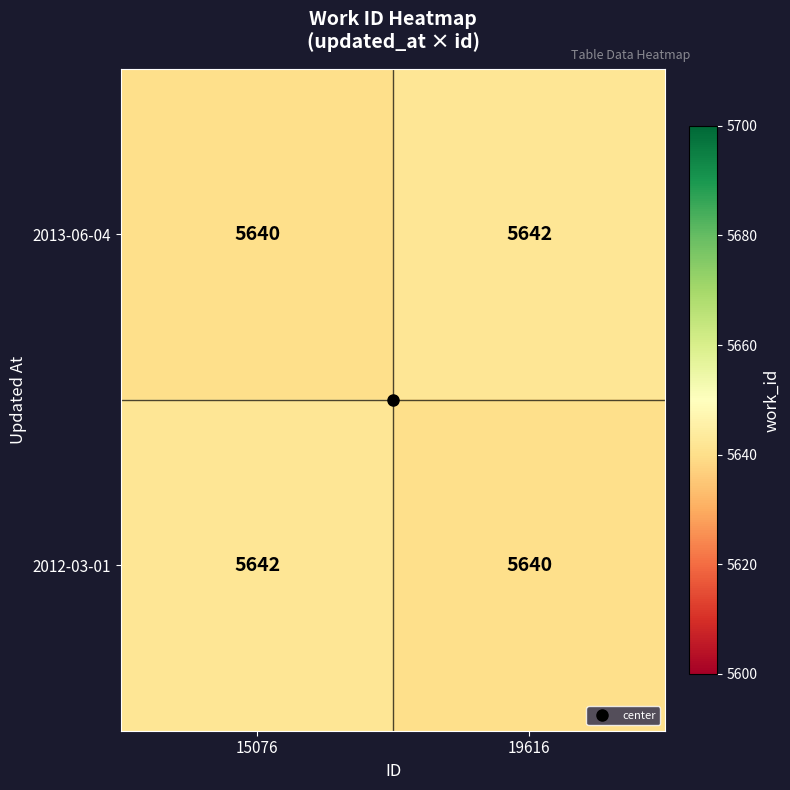

How many distinct data groups are displayed?

2